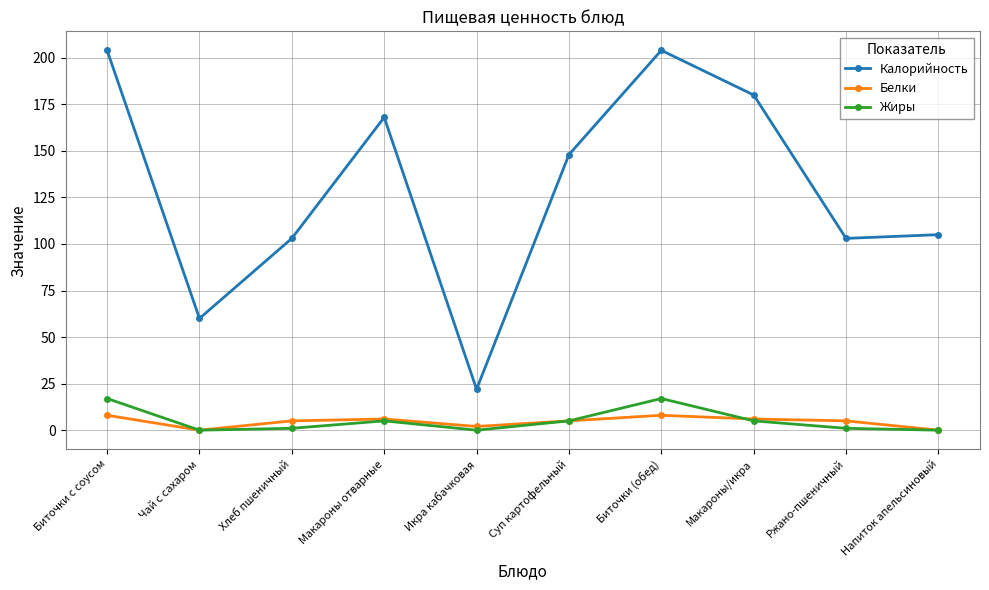

What is the total value across all series at Макароны/икра?

191